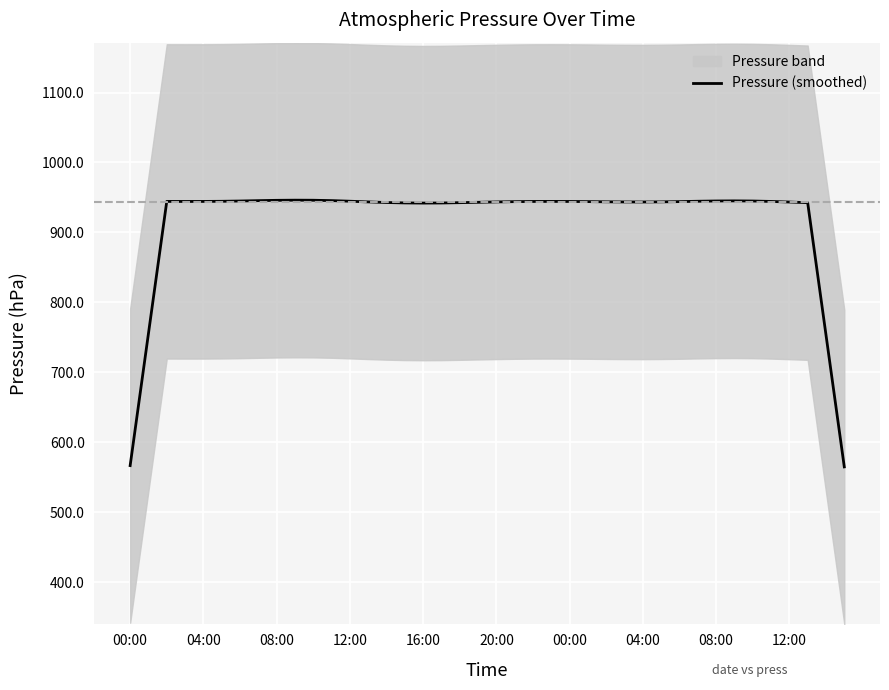

What is the minimum value shown in the chart?

564.9